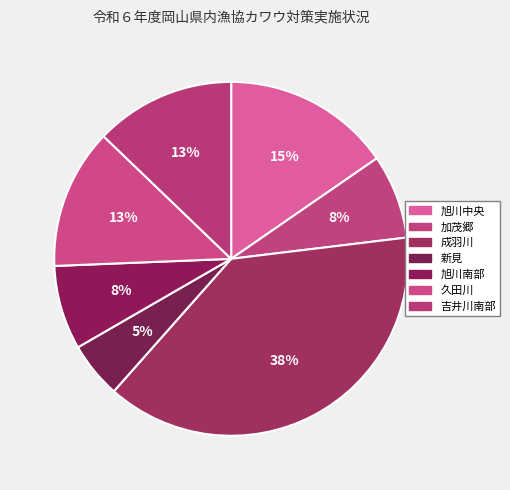

Approximately how many times larger is the value at 成羽川 compared to 旭川南部?

5.0